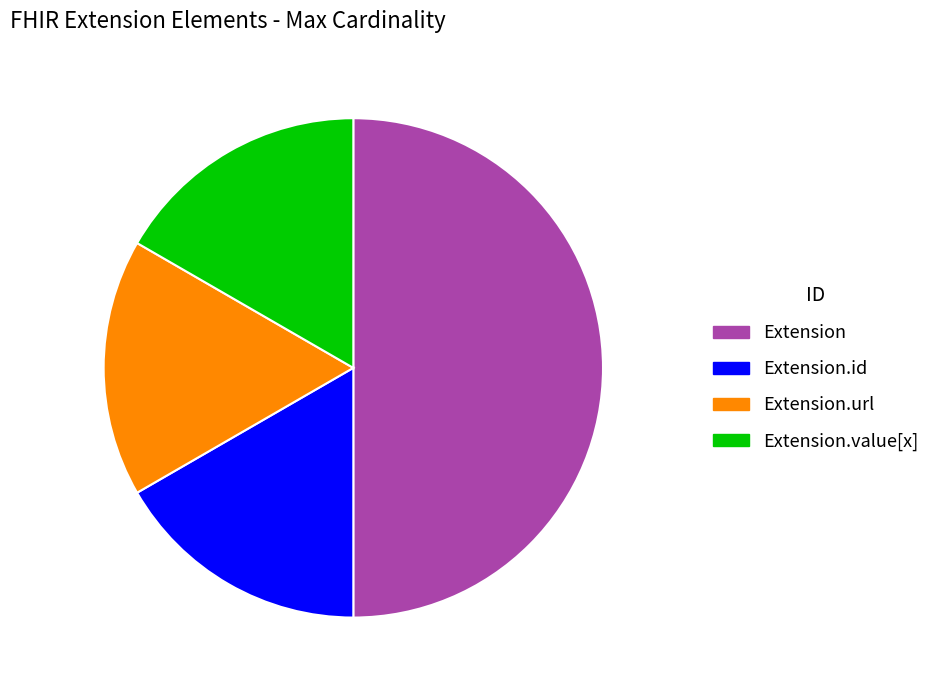

Which category has the biggest portion of the pie?

Extension